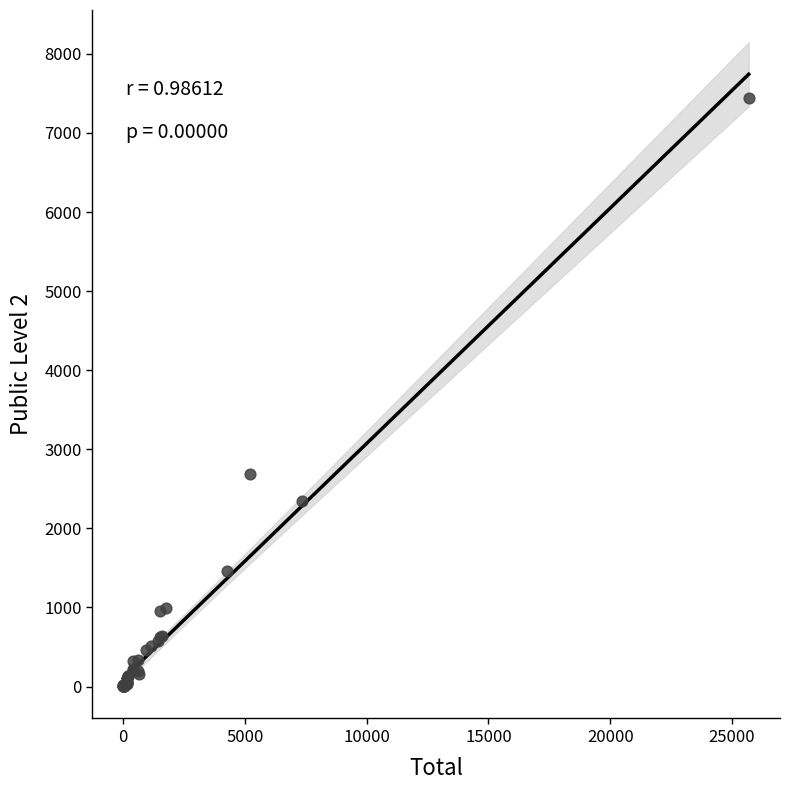

What Y value in the scatter plot is closest to 3722?

2694